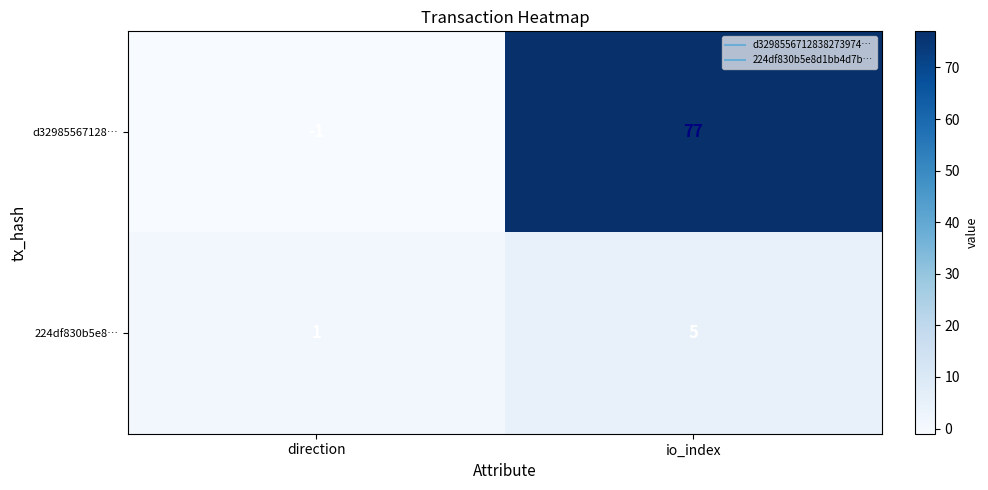

Count the number of categories in the chart.

2